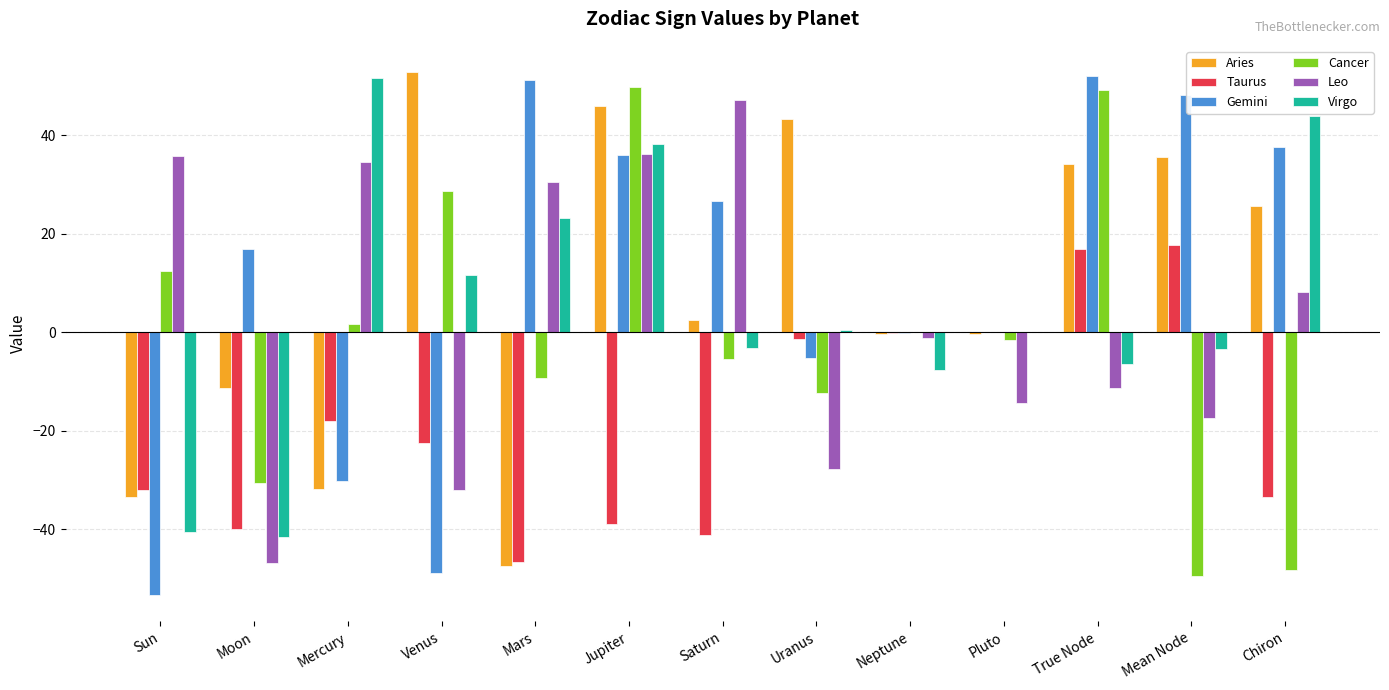

What value does the Cancer series have at Saturn?

-5.4